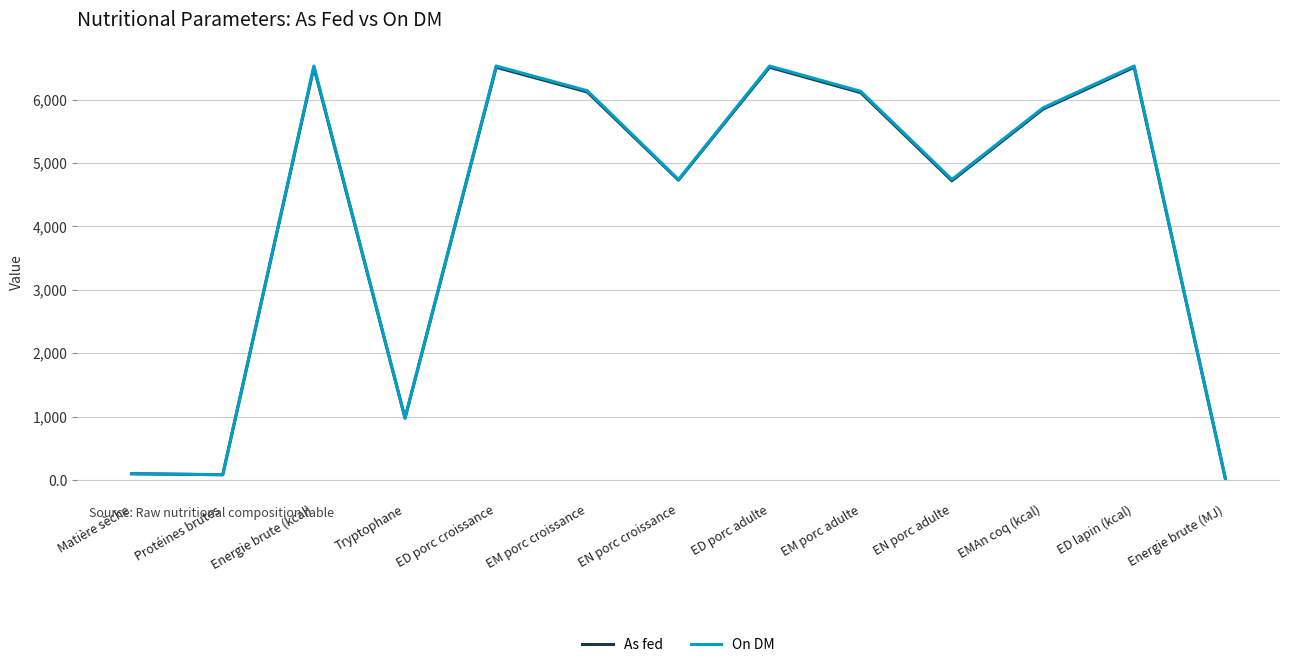

What is the highest value of the On DM series?

6530.0